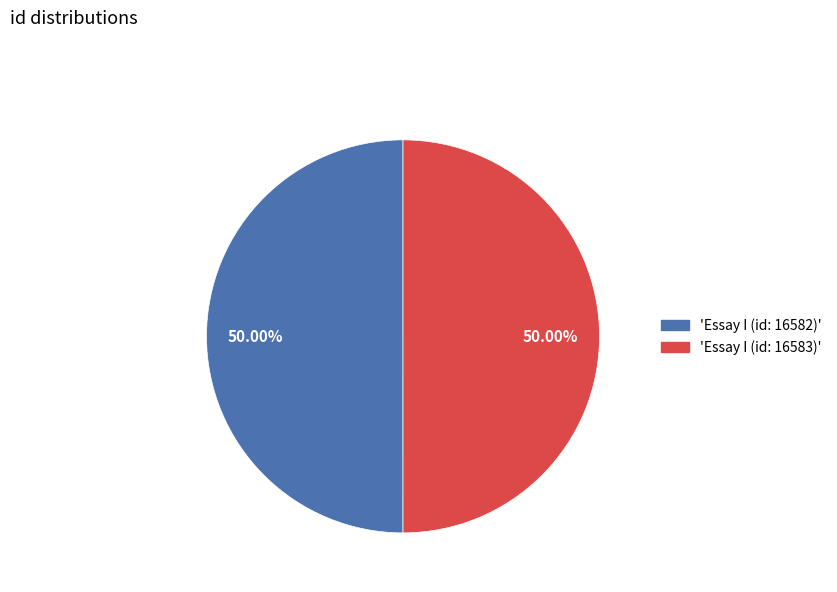

How many segments does this pie chart have?

2